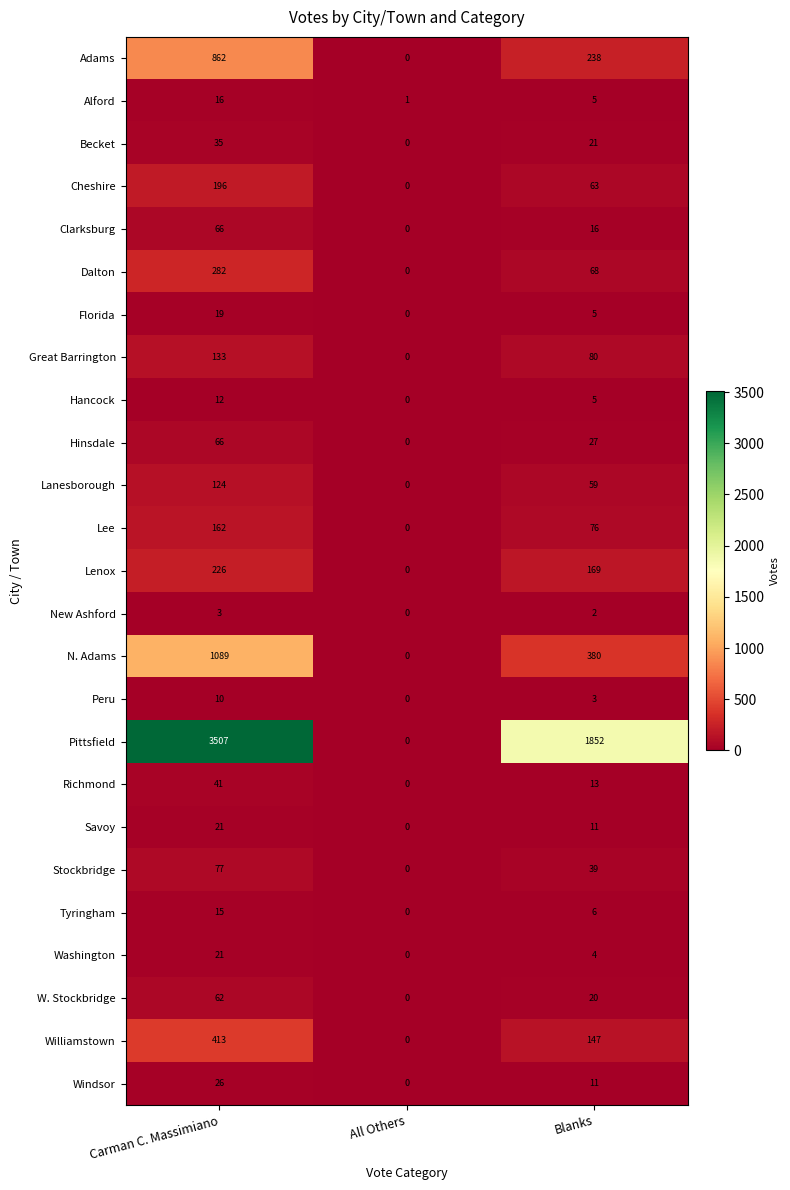

Rank the categories by Cheshire value from highest to lowest.

Carman C. Massimiano, Blanks, All Others